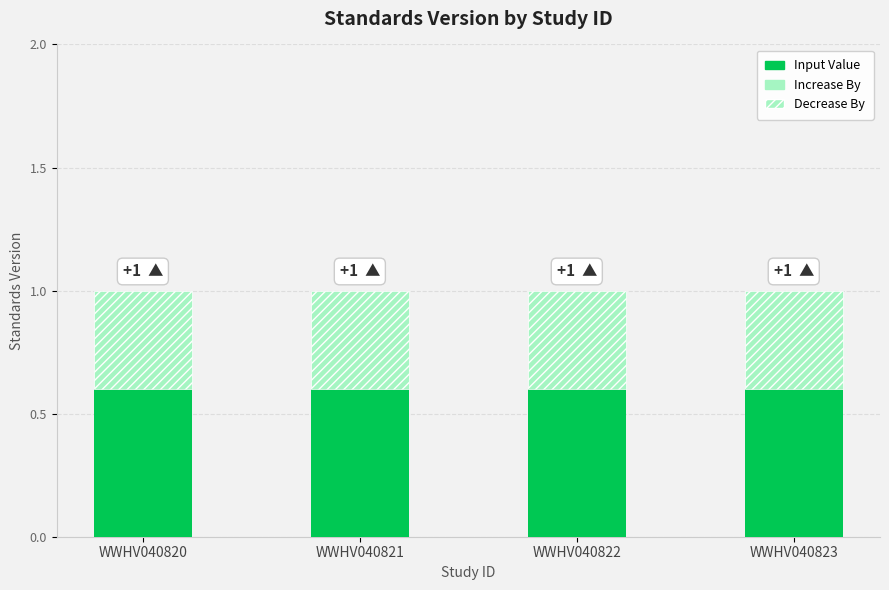

What is the value of the Input Value bar at the 3rd from the left?

0.6